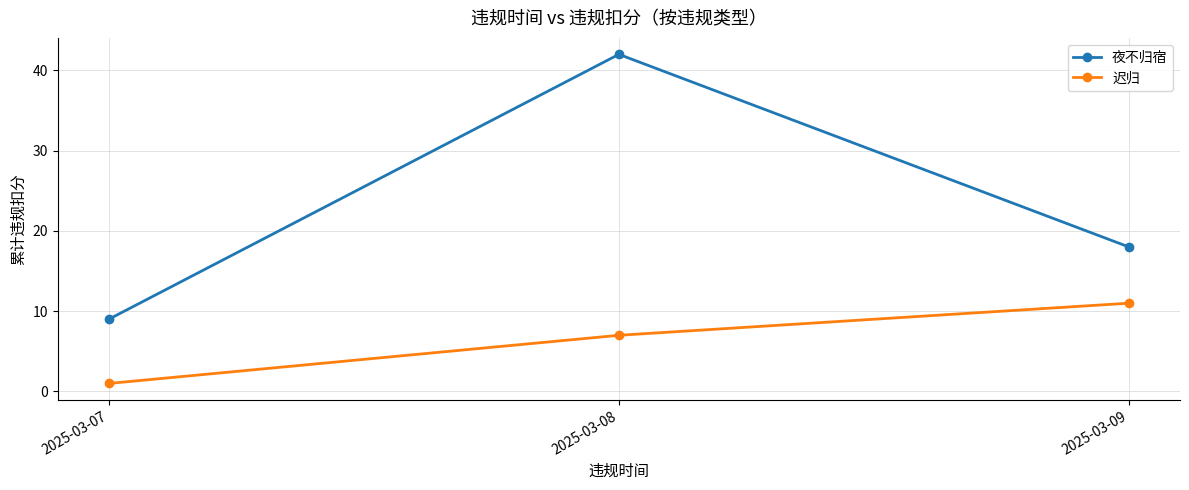

What is the difference between the maximum and minimum values in the 夜不归宿 series?

33